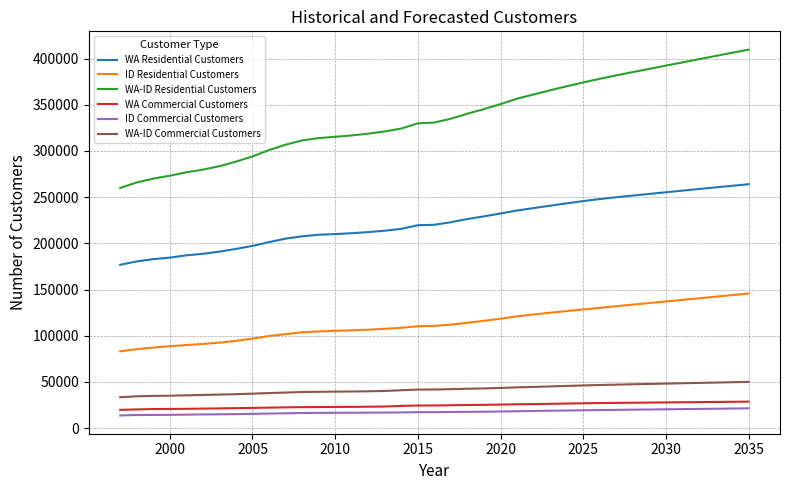

List the series in order of their peak value, highest first.

WA-ID Residential Customers, WA Residential Customers, ID Residential Customers, WA-ID Commercial Customers, WA Commercial Customers, ID Commercial Customers